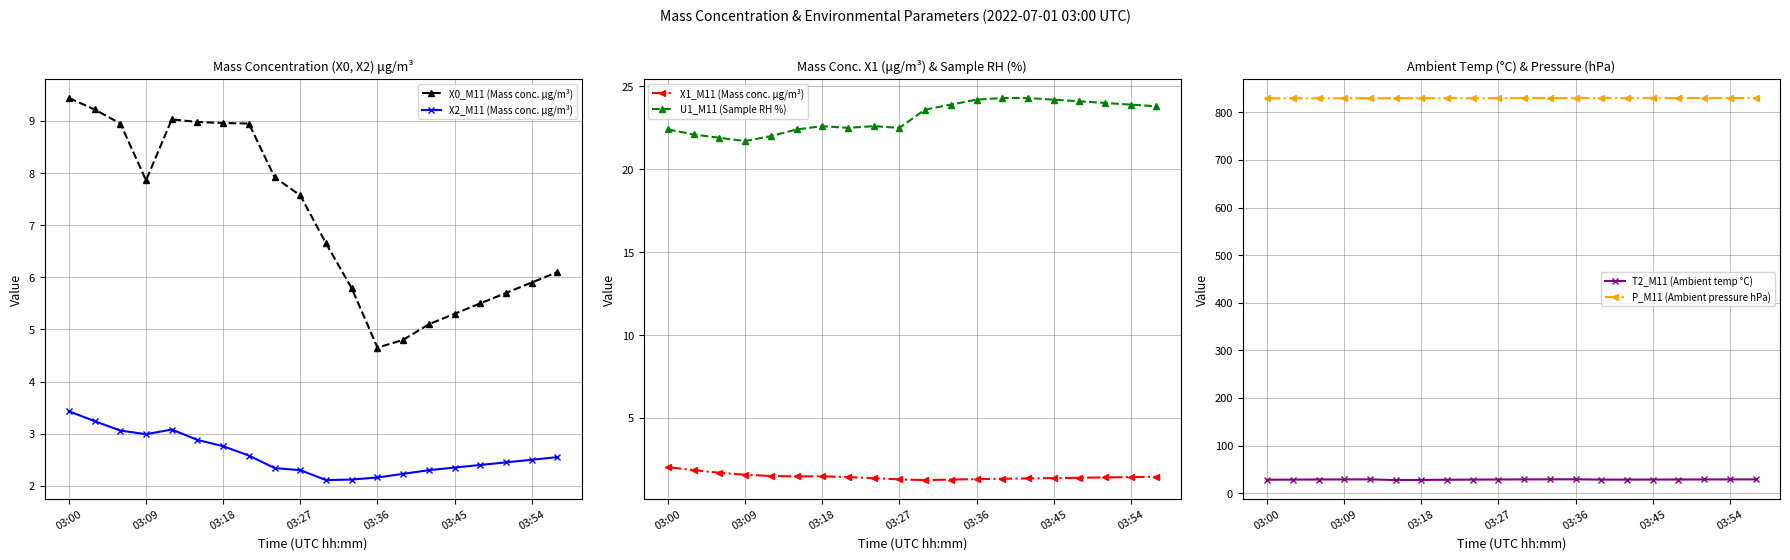

Reading left to right, transcribe all the data shown in this chart.

X0_M11 (Mass conc. μg/m³): 9.4	9.2	8.9	7.9	9.0	9.0	9.0	8.9	7.9	7.6	6.7	5.8	4.7	4.8	5.1	5.3	5.5	5.7	5.9	6.1
X2_M11 (Mass conc. μg/m³): 3.4	3.2	3.1	3.0	3.1	2.9	2.8	2.6	2.3	2.3	2.1	2.1	2.2	2.2	2.3	2.4	2.4	2.5	2.5	2.5
X1_M11 (Mass conc. μg/m³): 2.0	1.9	1.7	1.6	1.5	1.5	1.5	1.4	1.4	1.3	1.2	1.3	1.3	1.3	1.4	1.4	1.4	1.4	1.4	1.4
U1_M11 (Sample RH %): 22.4	22.1	21.9	21.7	22.0	22.4	22.6	22.5	22.6	22.5	23.6	23.9	24.2	24.3	24.3	24.2	24.1	24.0	23.9	23.8
T2_M11 (Ambient temp °C): 28.2	28.5	28.7	28.9	29.0	27.5	27.8	28.2	28.5	28.7	28.9	29.0	29.1	28.5	28.5	28.6	28.7	28.8	28.9	29.0
P_M11 (Ambient pressure hPa): 829.4	829.4	829.5	829.5	829.5	829.5	829.5	829.7	829.6	829.8	829.8	829.9	829.9	829.8	829.8	829.9	829.9	830.0	830.0	830.1